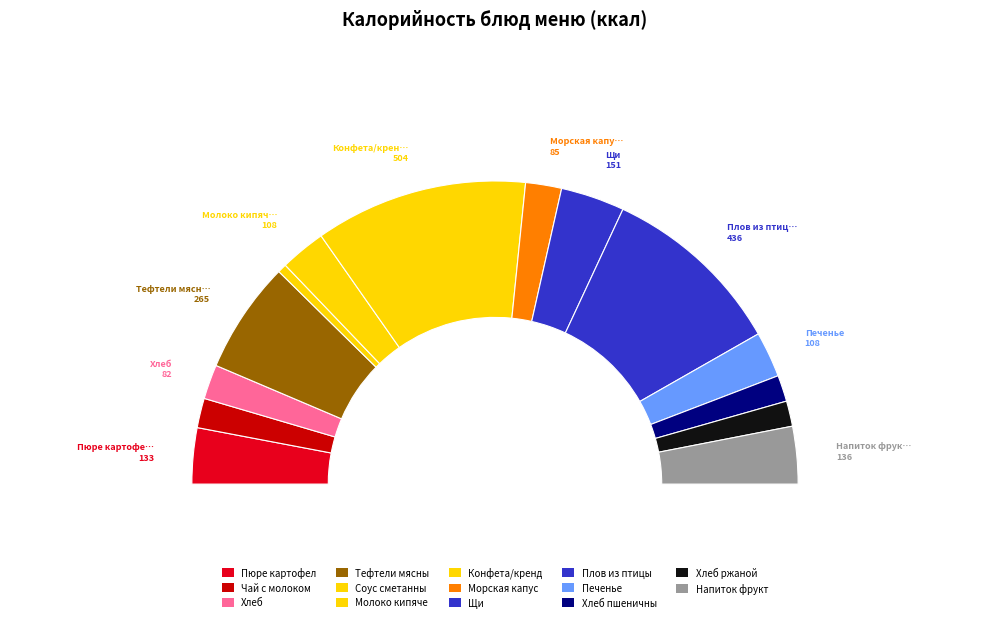

What is the largest slice in the pie chart?

Конфета/крендель